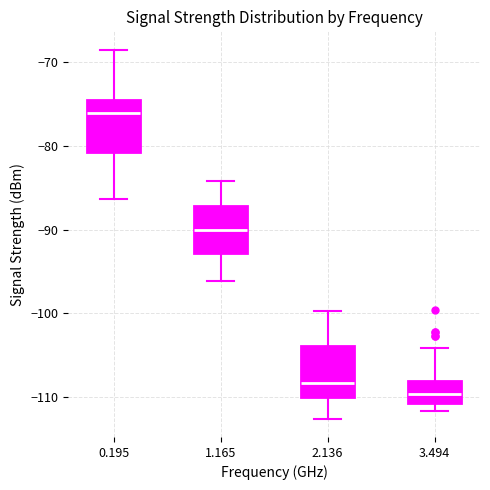

Reading left to right, read every box against the y-axis: the position of its median line, the range the box covers, and the ends of its whiskers. The values are not printed on the chart, so give them approximately, as read against the axis.

0.195: median -76, box -81 to -74, whiskers -86 to -68
1.165: median -90, box -93 to -87, whiskers -96 to -84
2.136: median -108, box -110 to -104, whiskers -113 to -100
3.494: median -110, box -111 to -108, whiskers -112 to -104